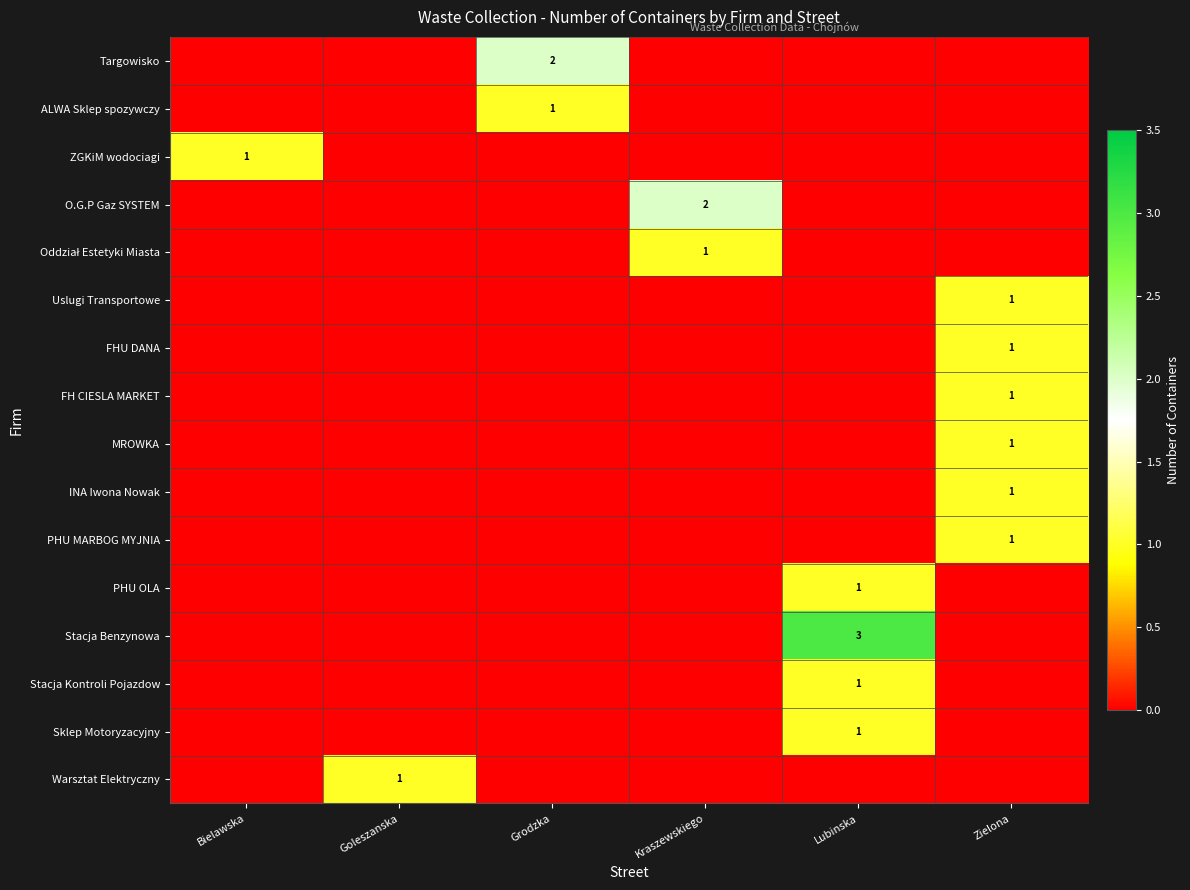

Which series changed the most between Bielawska and Goleszanska?

row_2